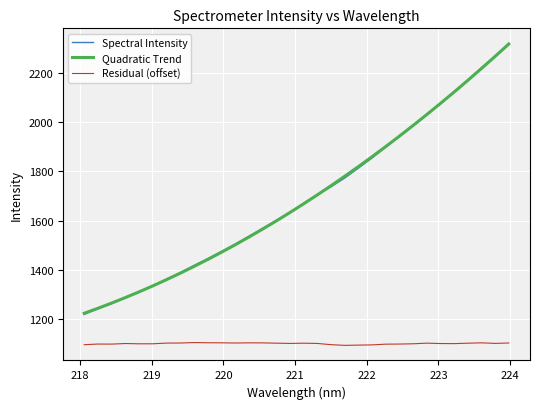

True or false: Residual (offset) and Quadratic Trend intersect in this chart.

False